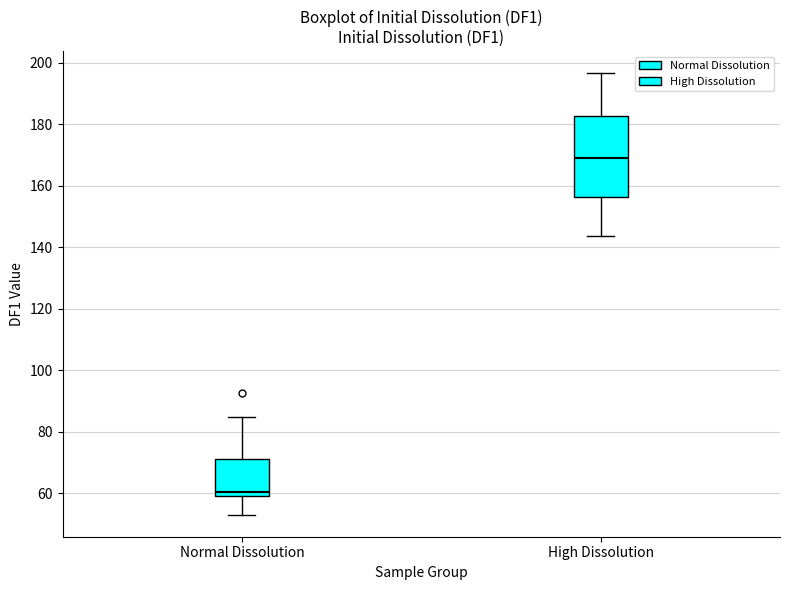

Reading left to right, transcribe this box plot: for each box, give where its median line is, the range the box spans, and where its two whiskers end, as read against the y-axis. The values are not printed on the chart, so give them approximately, as read against the axis.

Normal Dissolution: median 60 (just above the box's lower edge), box 60 to 72, whiskers 54 to 84
High Dissolution: median 168, box 156 to 182, whiskers 144 to 196